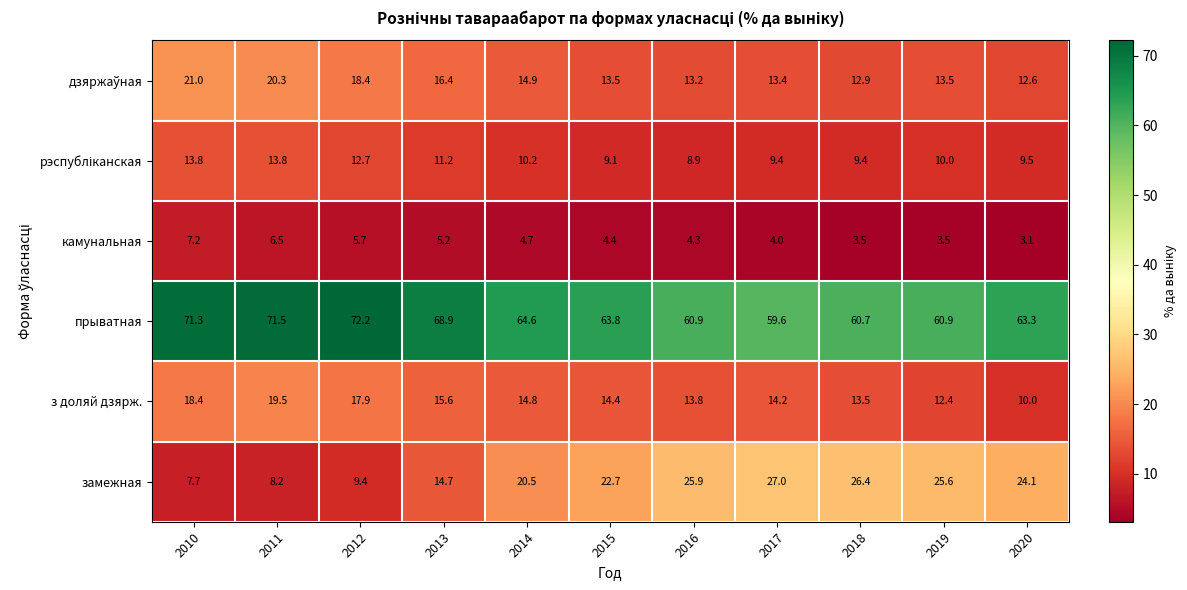

What value does the прыватная series have at 2020?

63.3